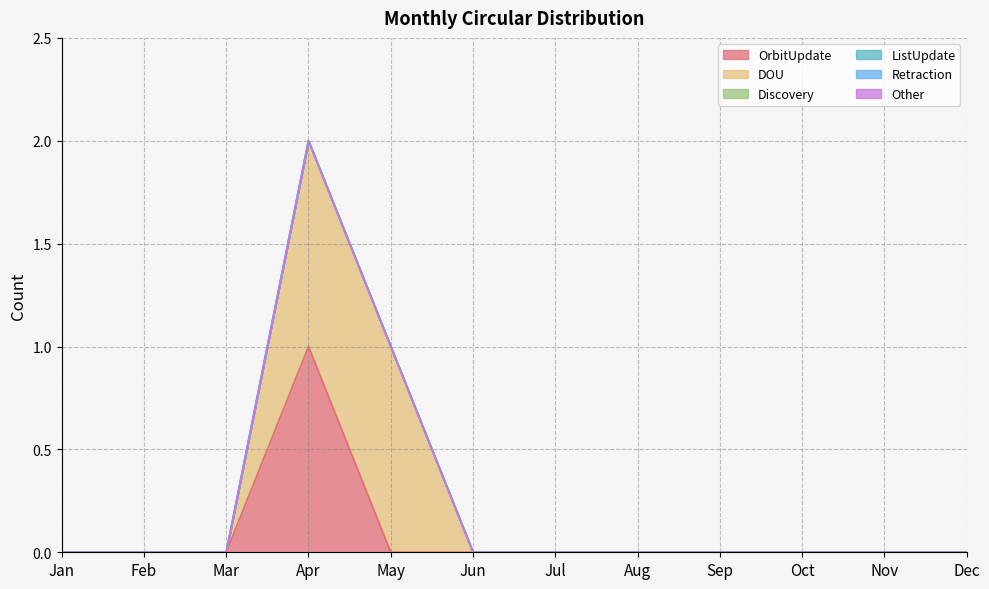

At which category does the chart reach its minimum across all series?

Jan